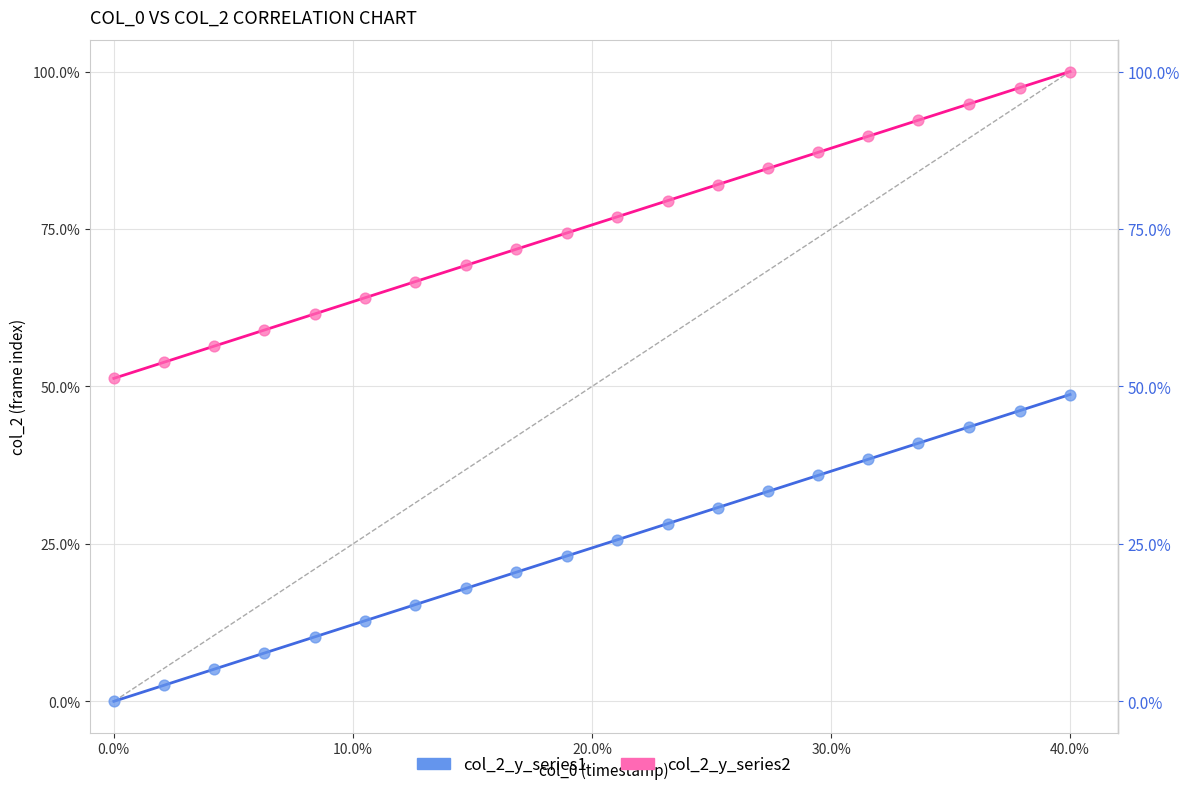

What are all the series names shown in the legend?

col_2_y_series1, col_2_y_series2